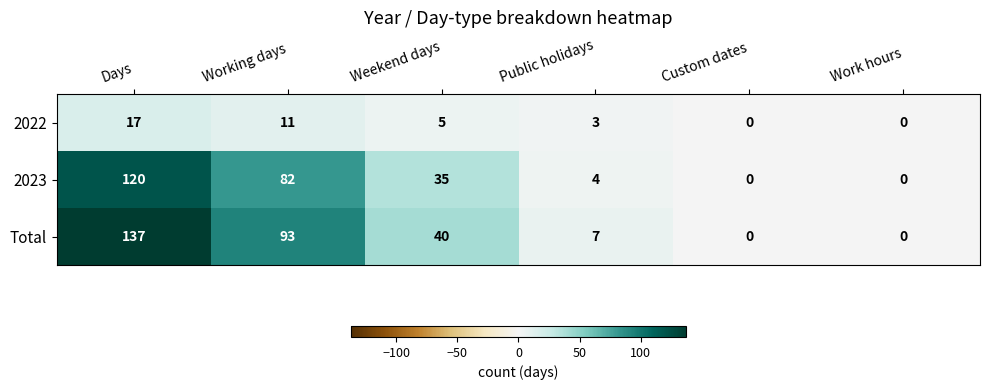

Reading left to right, what are all the values shown in this chart?

2022: 17	11	5	3	0	0
2023: 120	82	35	4	0	0
Total: 137	93	40	7	0	0